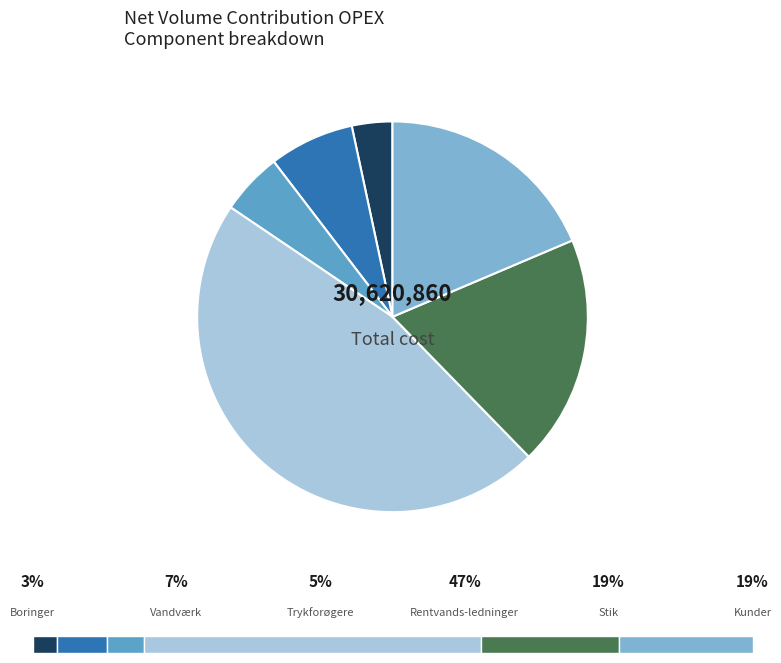

Does any single category account for the majority?

No